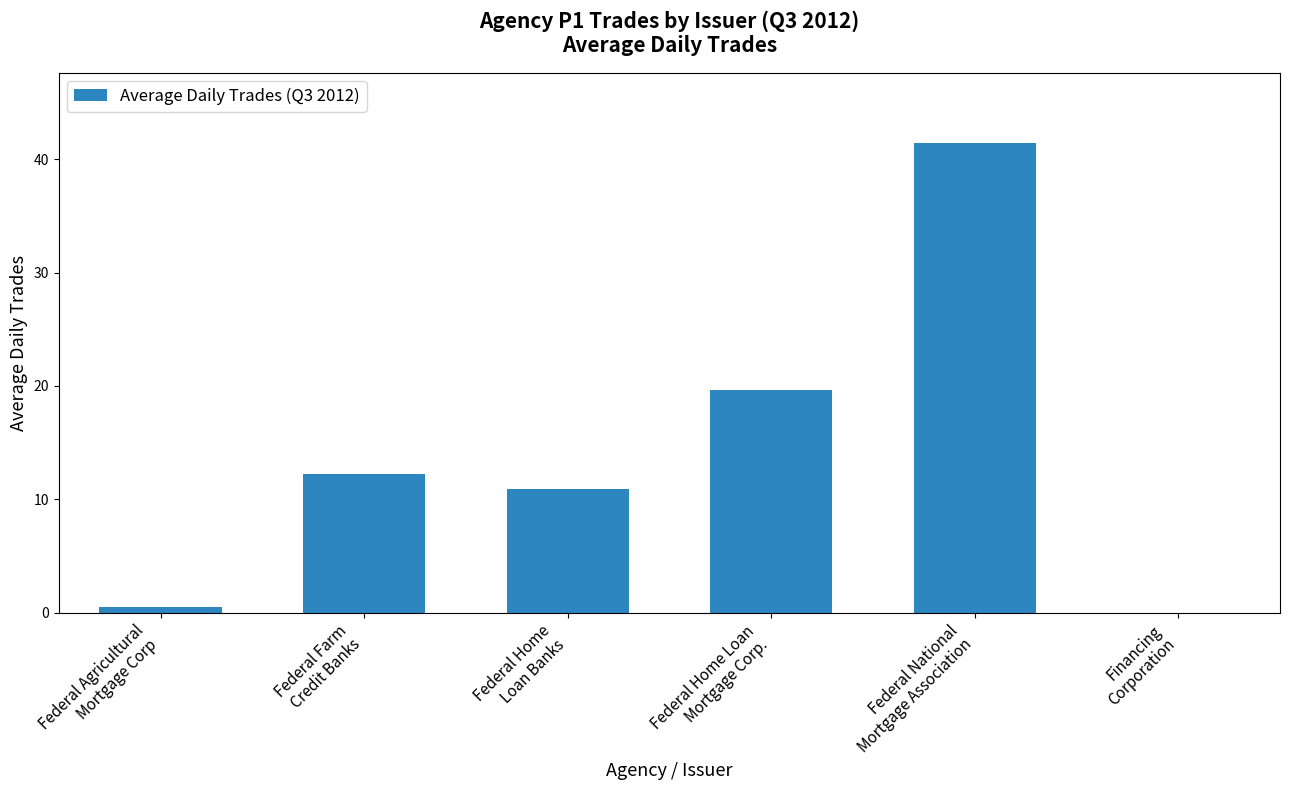

Where does the data first go above 12?

Federal Farm
Credit Banks